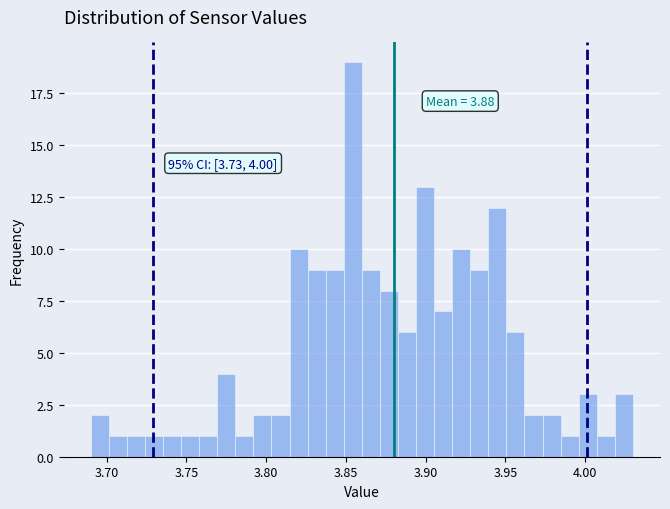

Around what value on the x-axis is the tallest bar? Give the approximate position of its centre, as read against the axis.

3.855